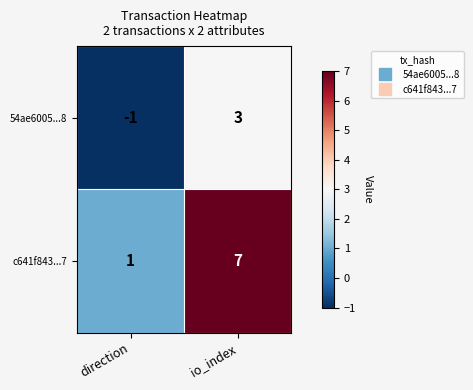

True or false: 54ae6005...8 has a value of 3 at io_index.

True